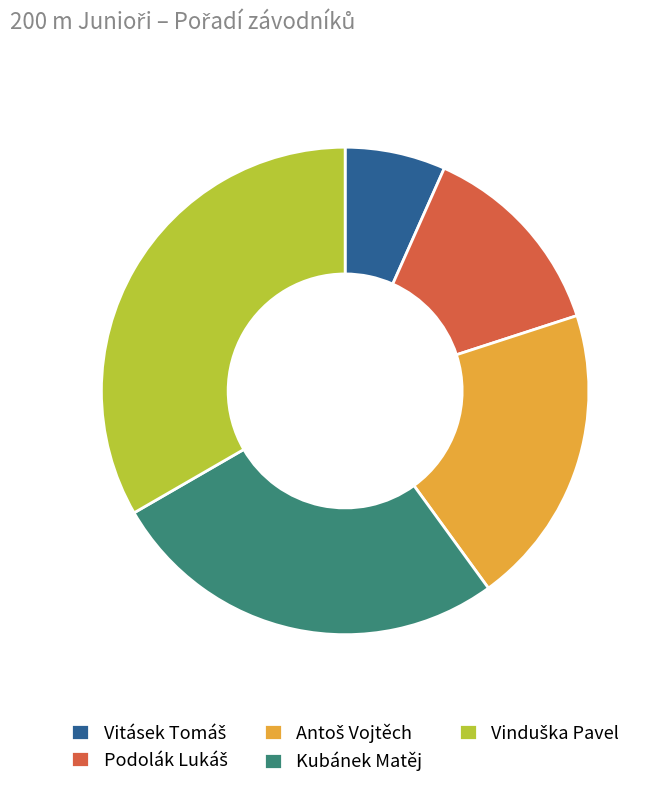

The Kubánek Matěj slice represents 14% of the pie. True or false?

False